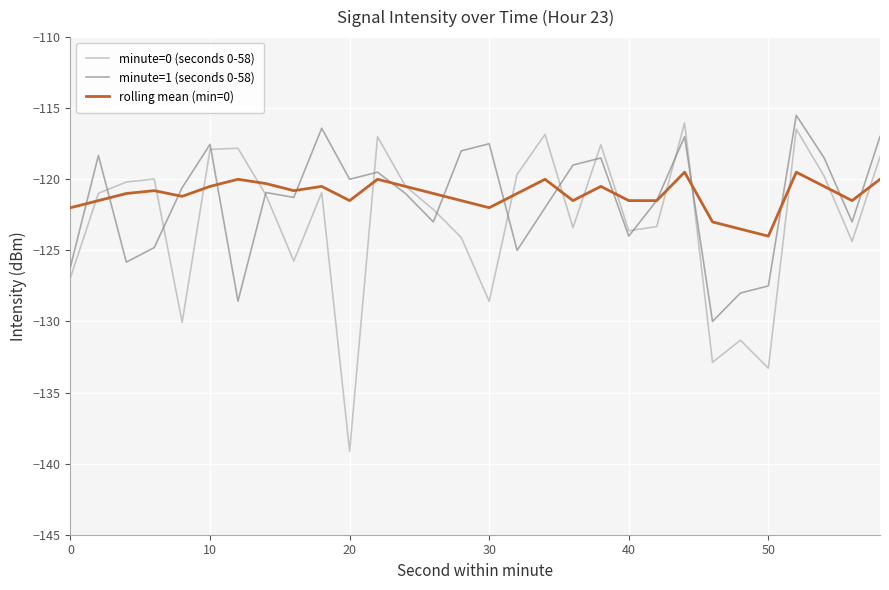

After their last crossing, which series has the higher values: minute=1 (seconds 0-58) or rolling mean (min=0)?

minute=1 (seconds 0-58)